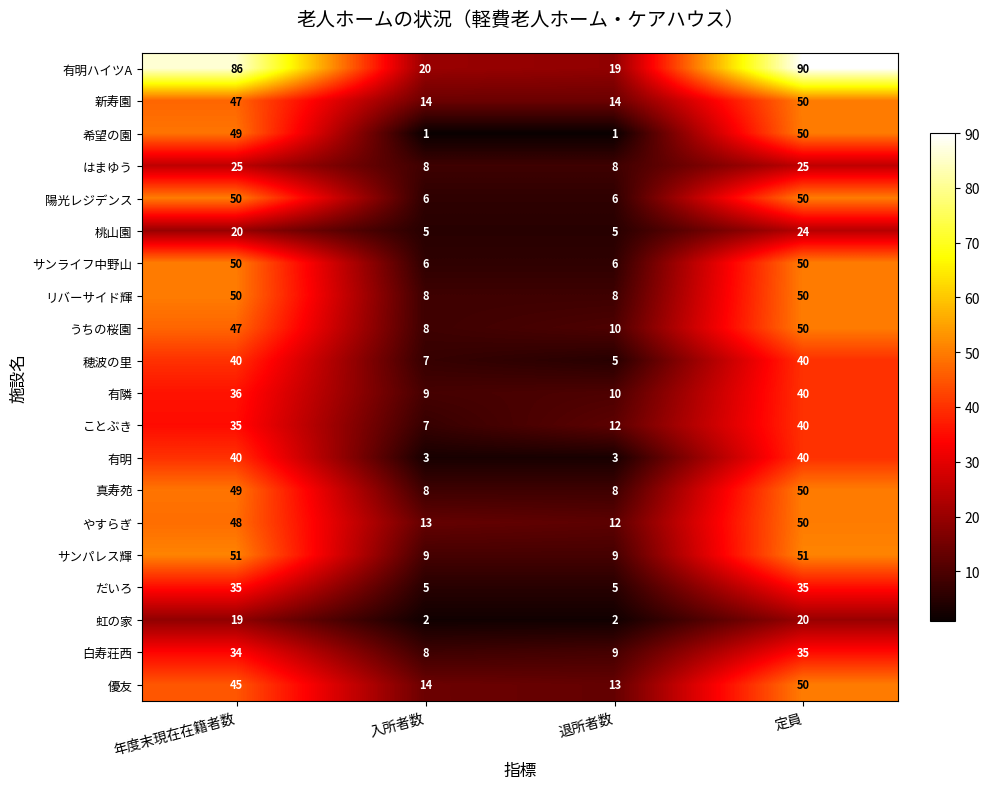

The value of うちの桜園 at 退所者数 is 10. True or false?

True